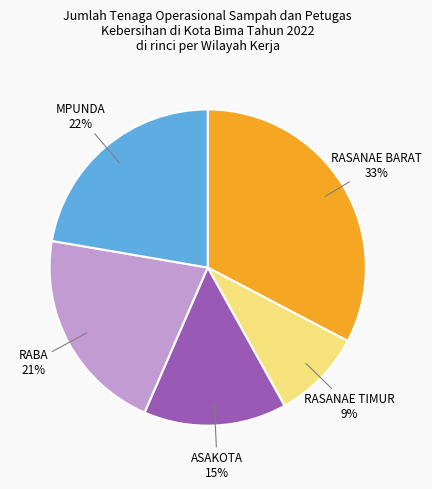

To the nearest percent, what is the average slice percentage?

20%